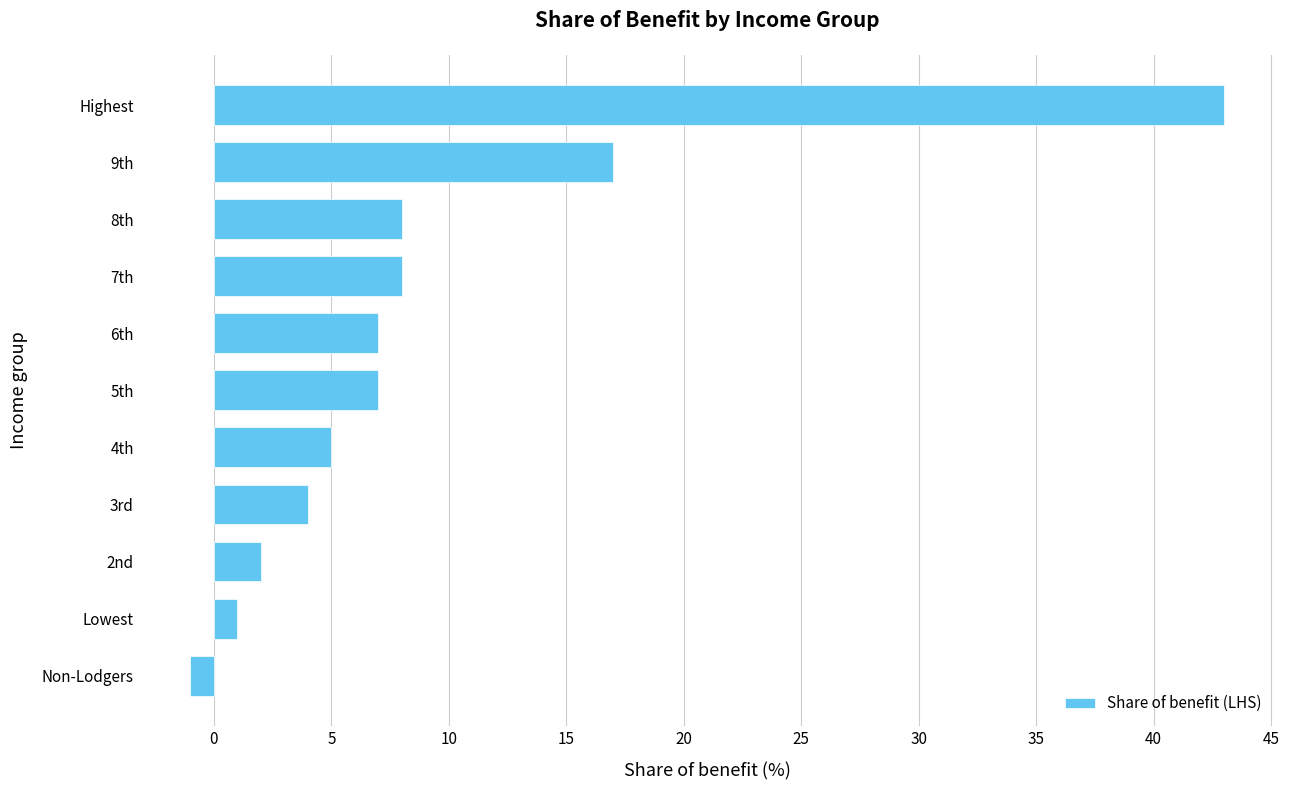

Reading top to bottom, transcribe all the data shown in this chart.

Highest=43	9th=17	8th=8	7th=8	6th=7	5th=7	4th=5	3rd=4	2nd=2	Lowest=1	Non-Lodgers=-1